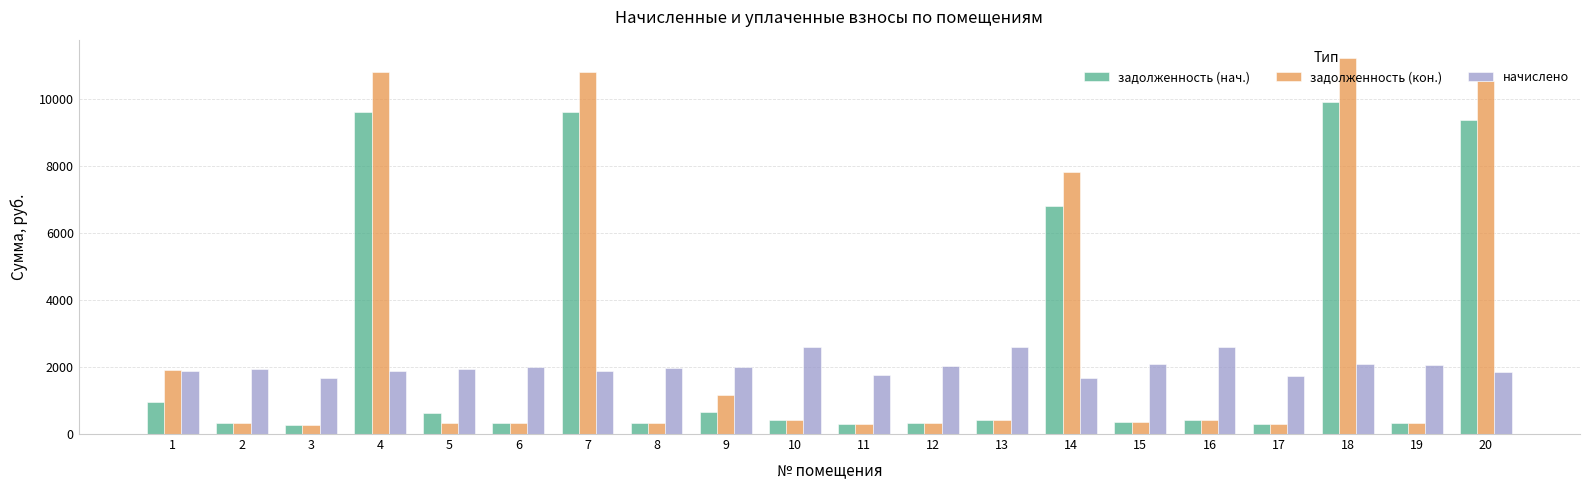

What are all the series names shown in the legend?

задолженность (нач.), задолженность (кон.), начислено